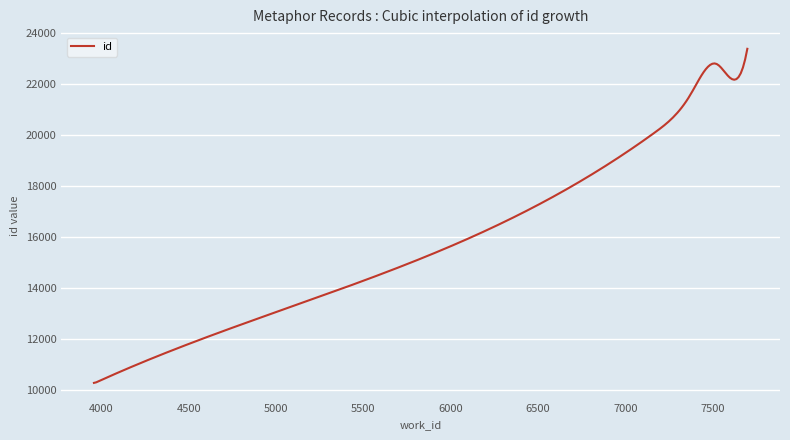

What is the greatest value displayed?

23385.0